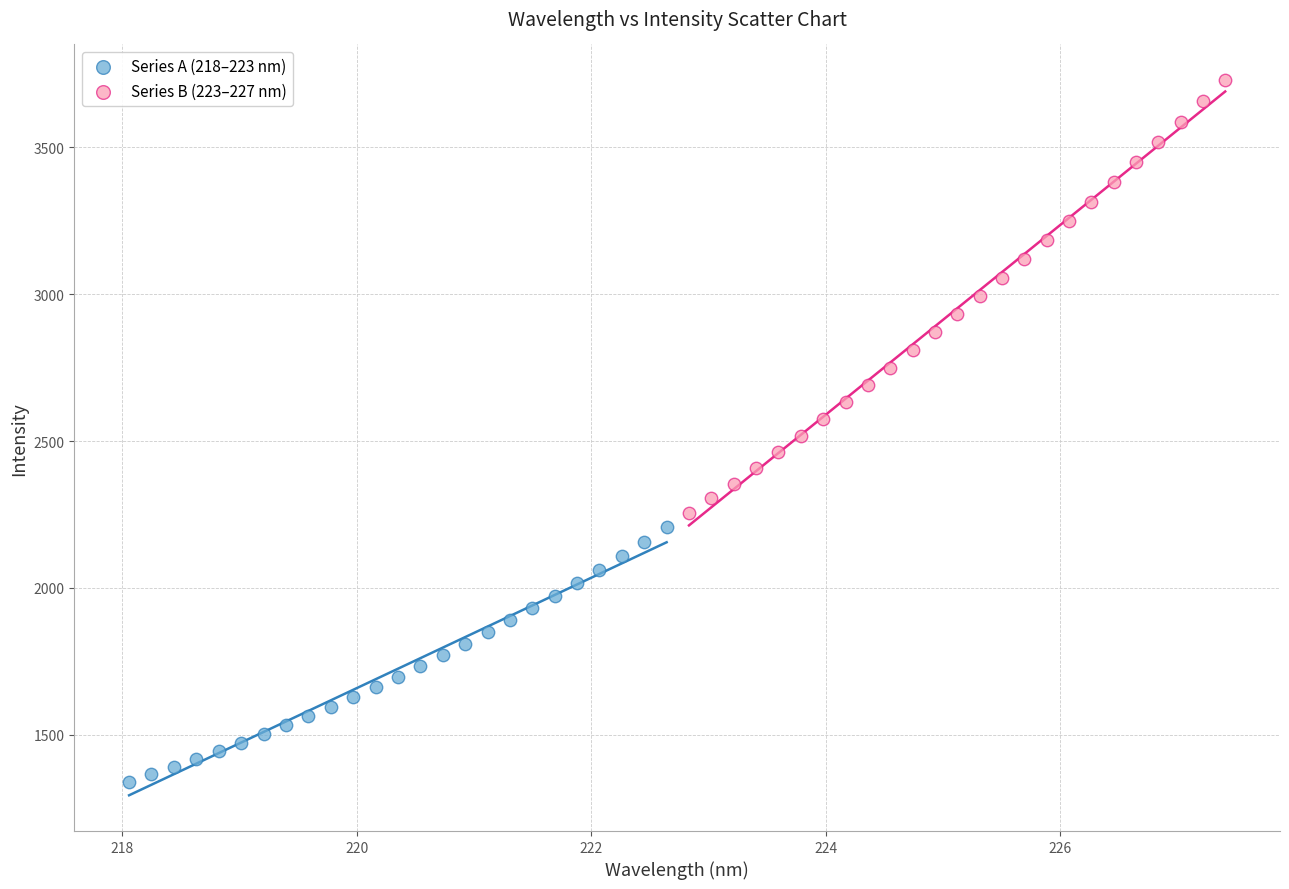

What are all the series names shown in the legend?

Series A (218–223 nm), Series B (223–227 nm)